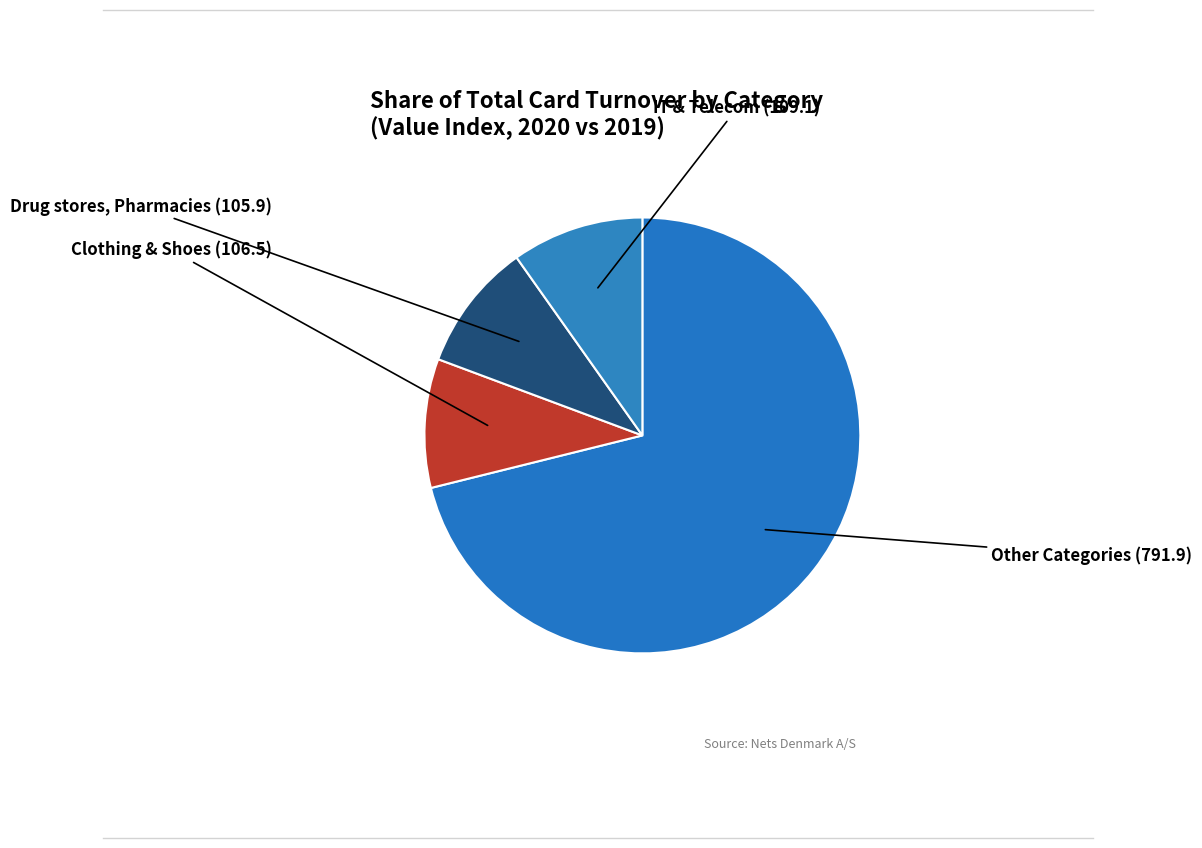

Count the number of slices in the pie.

4